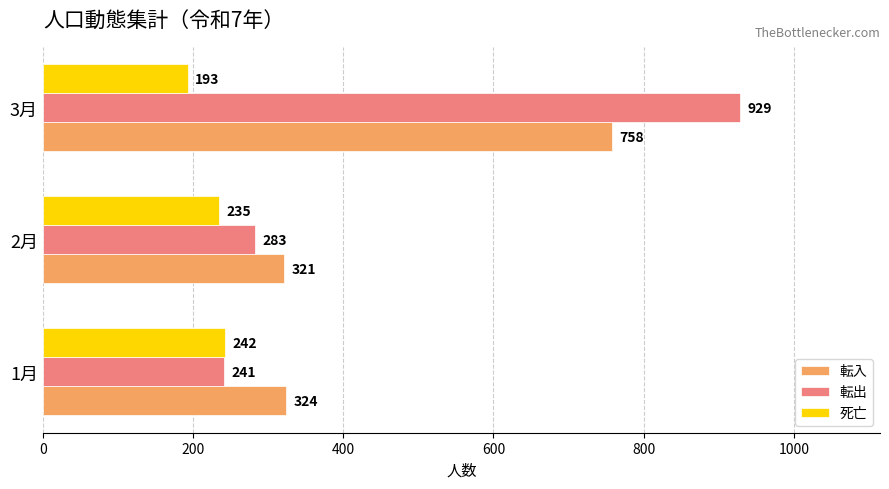

What are all the series names shown in the legend?

転入, 転出, 死亡